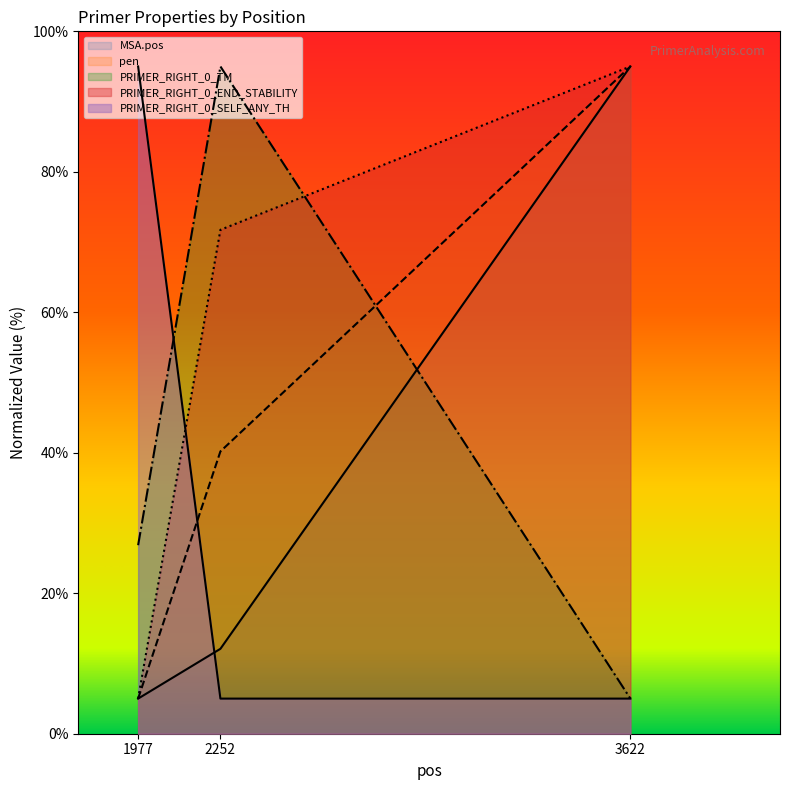

Does the chart have visible grid lines?

No